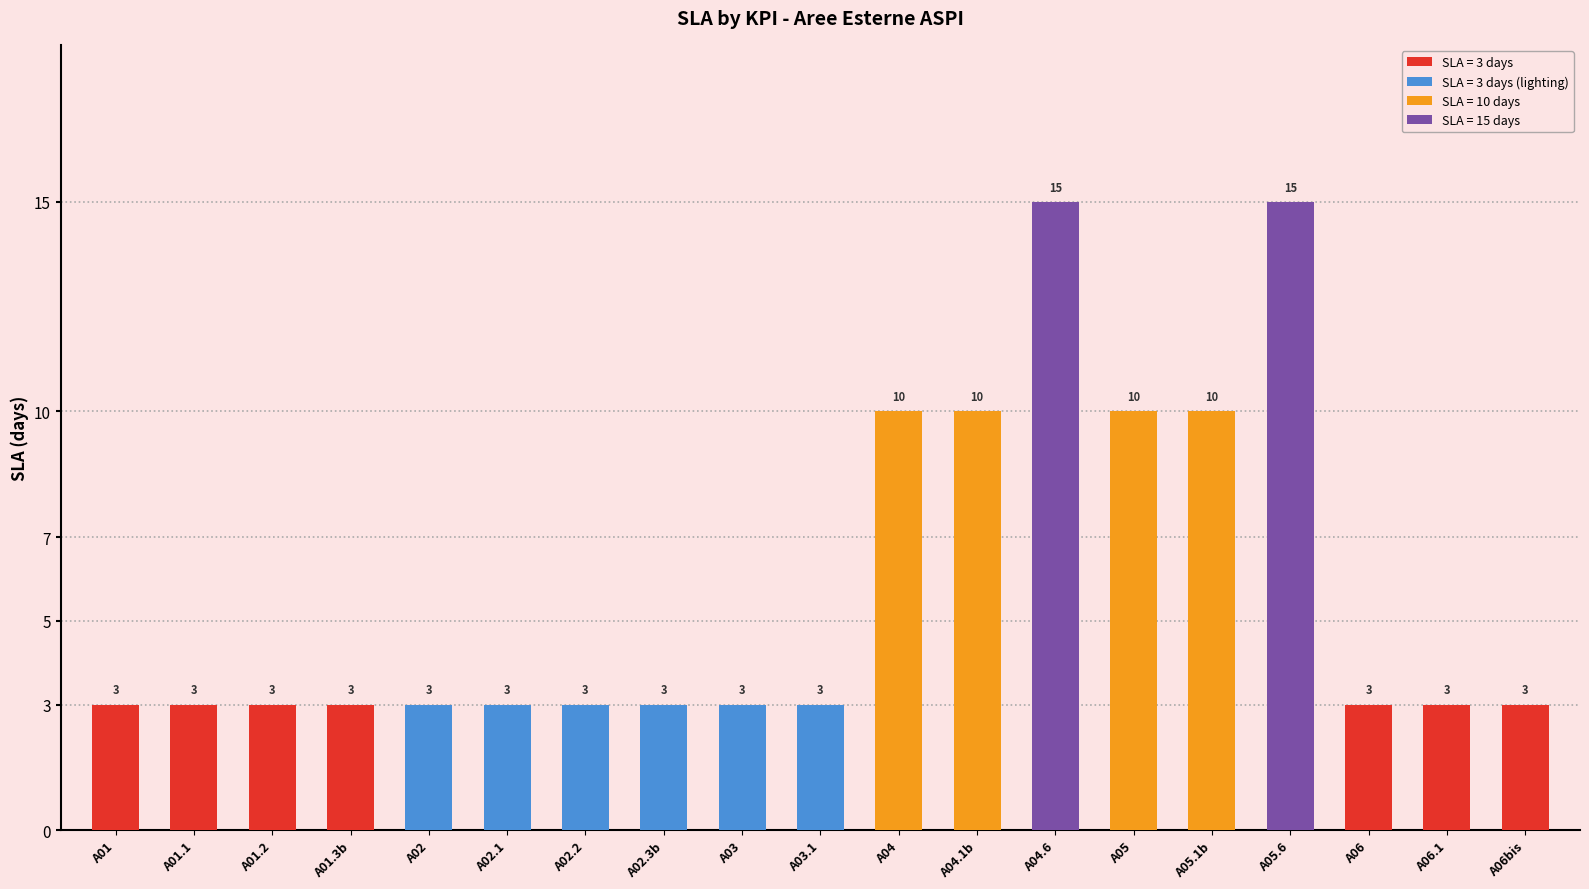

What position from the left is A03.1?

10